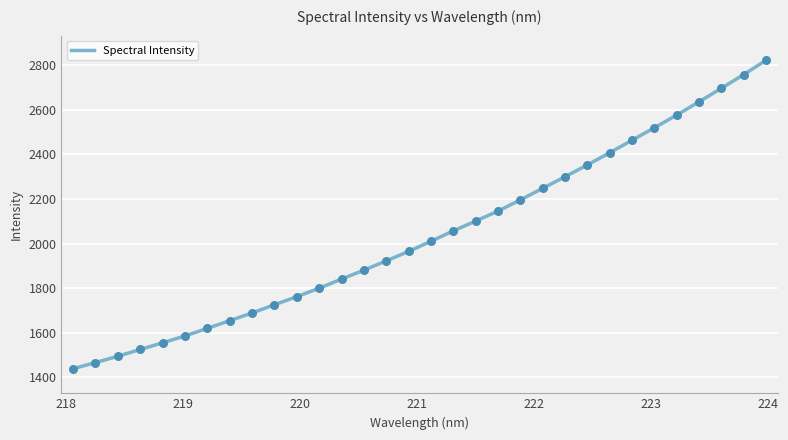

What is the minimum value shown in the chart?

1439.3